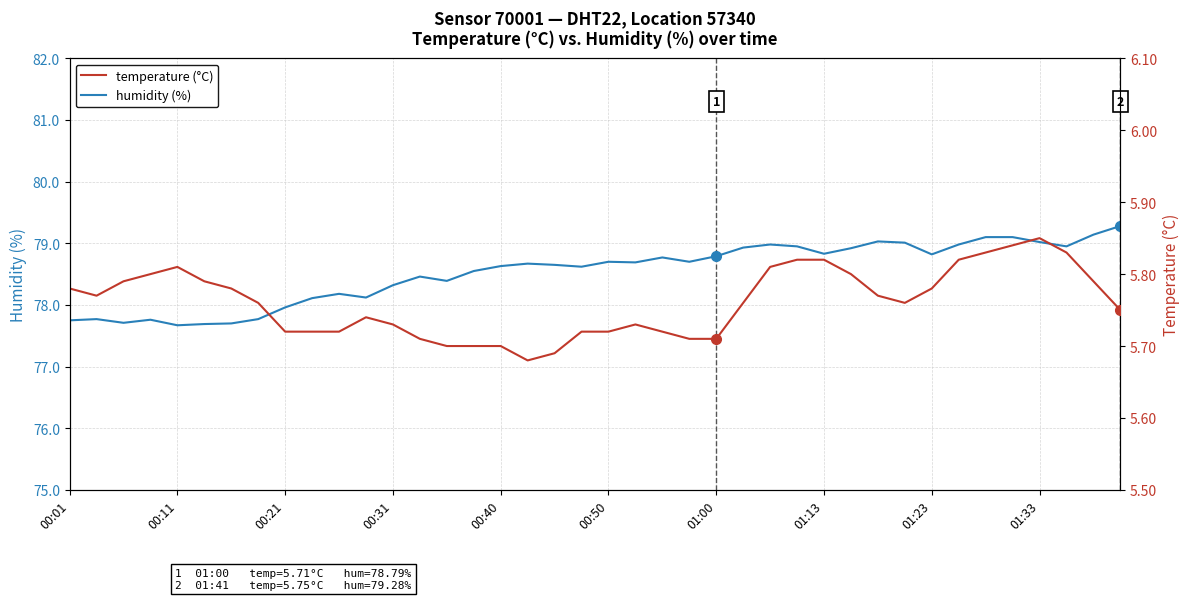

At which category does the chart reach its peak across all series?

39